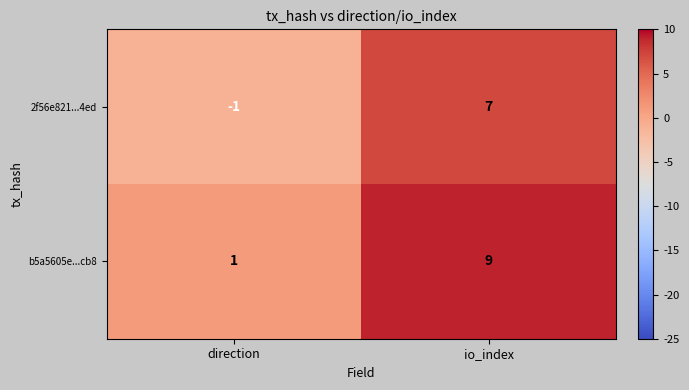

What is the average value of the b5a5605e...cb8 series?

5